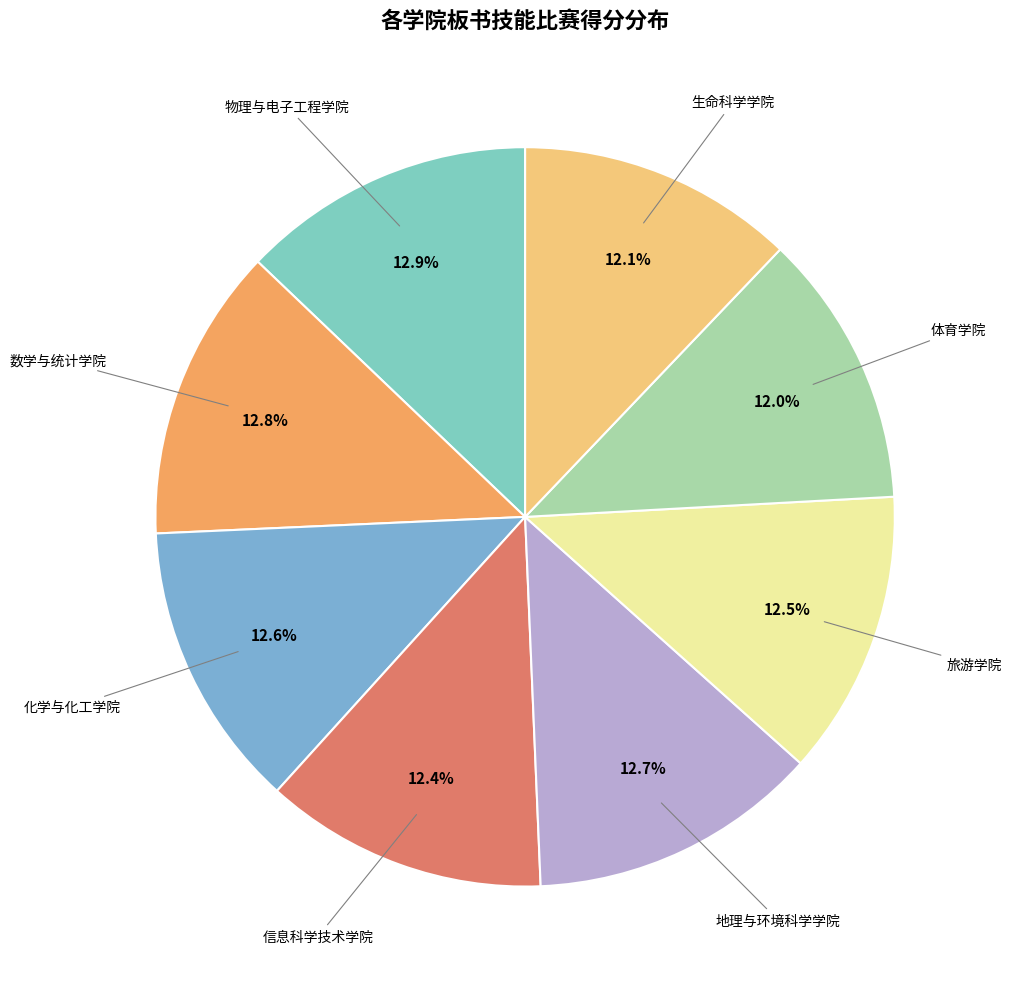

Count the number of slices in the pie.

8